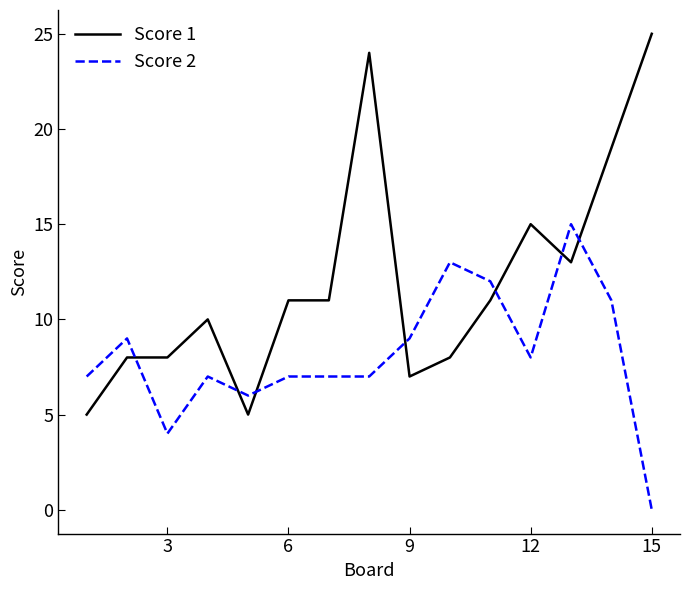

True or false: Score 1 and Score 2 cross at least once.

True